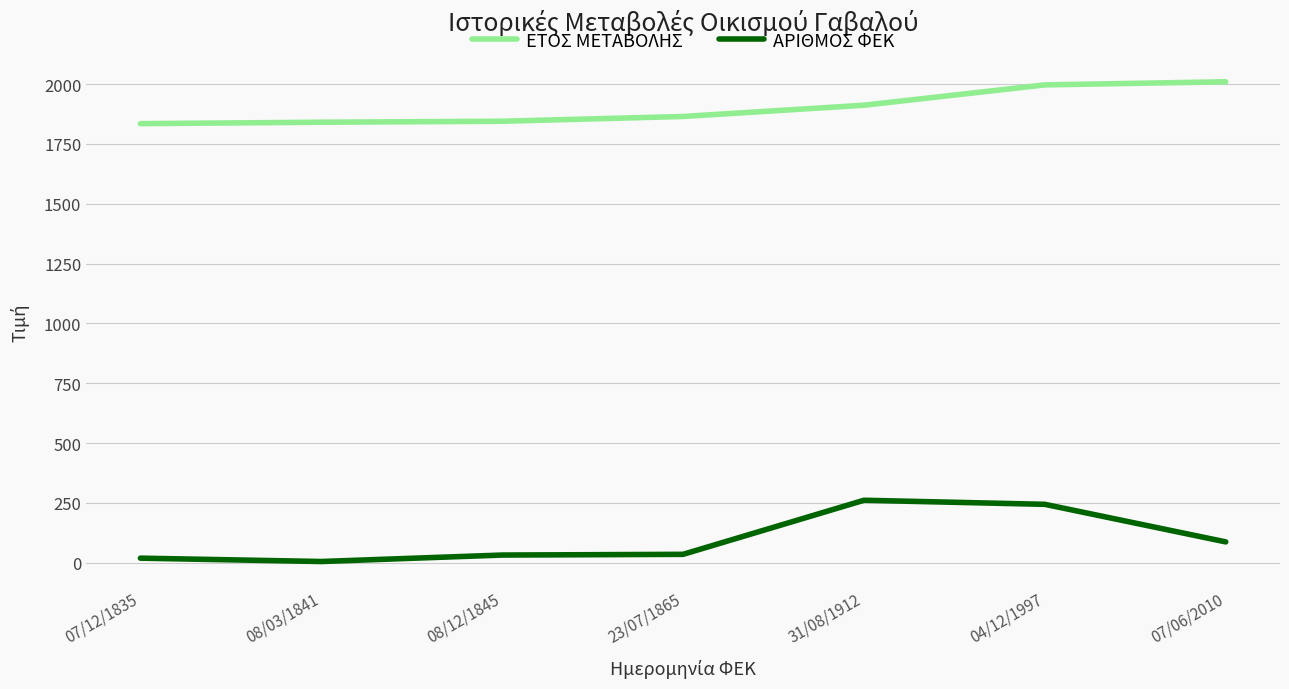

What is the difference between the ΕΤΟΣ ΜΕΤΑΒΟΛΗΣ values at 07/12/1835 and 08/12/1845?

10